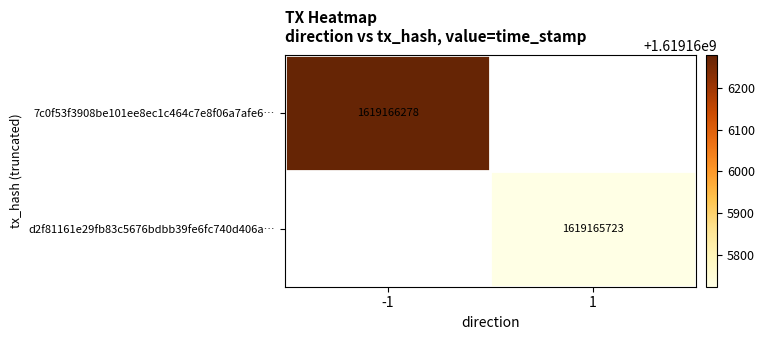

Is it true that 7c0f53f3908be101ee8ec1c464c7e8f06a7afe6 equals 594904800 at time_stamp?

False